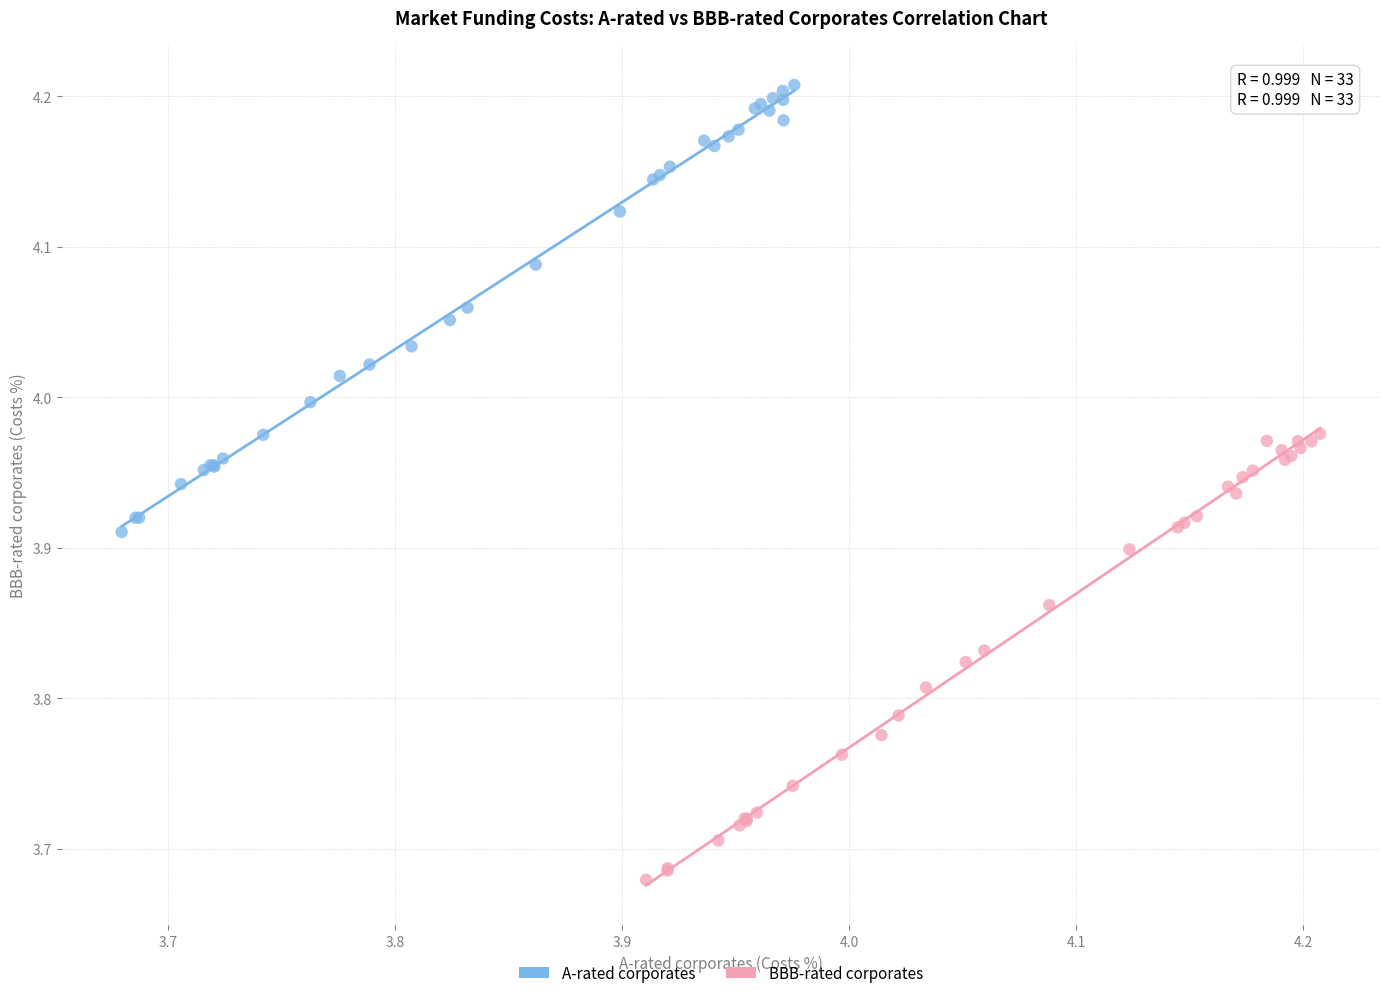

Which series reaches the maximum Y coordinate?

A-rated corporates